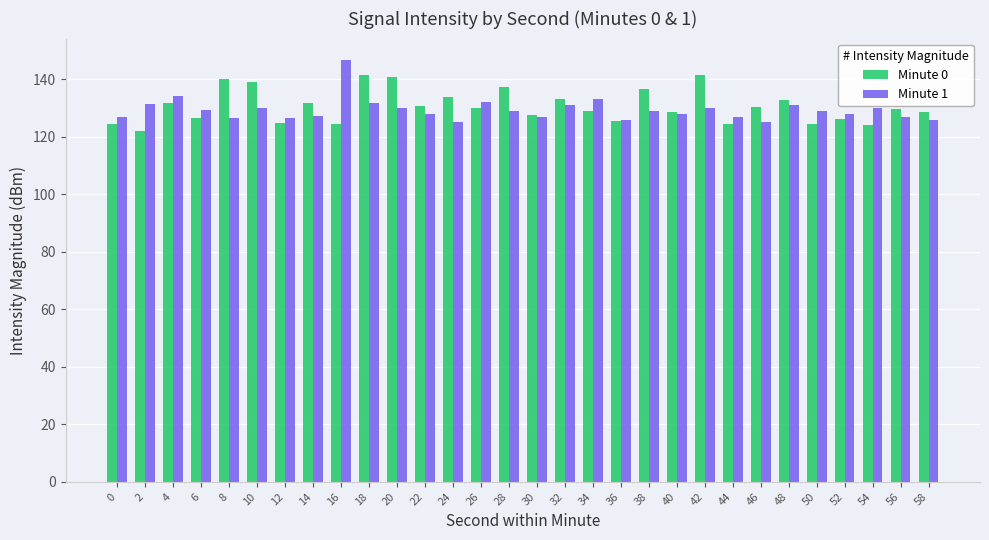

Count the number of data series in this chart.

2